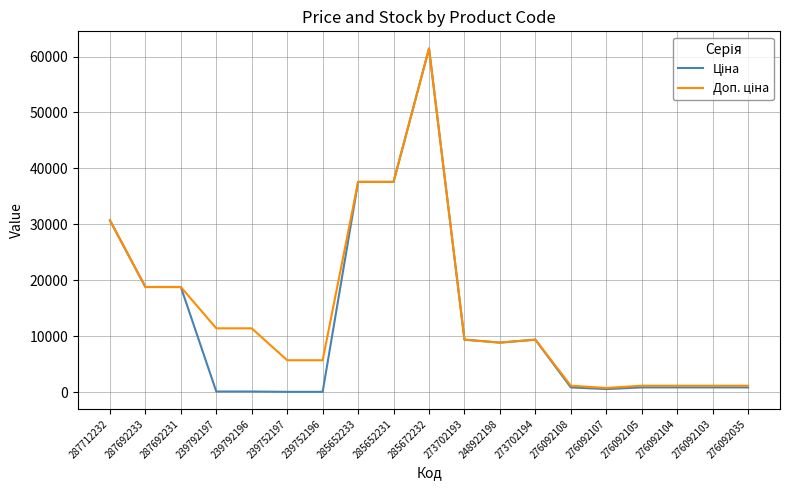

At which category does the chart reach its peak across all series?

285672232